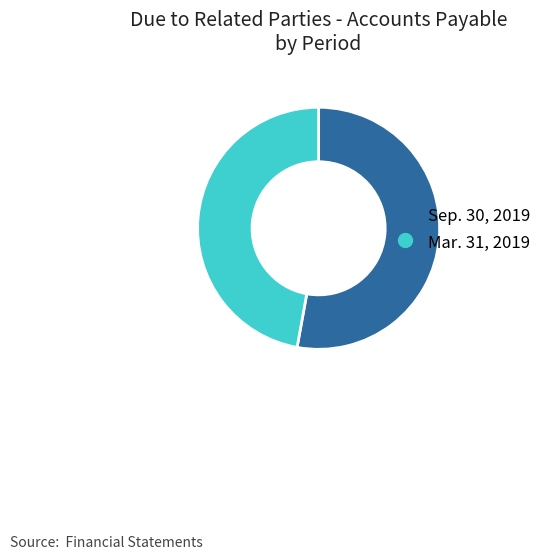

Rank the categories by value from lowest to highest.

Mar. 31, 2019, Sep. 30, 2019